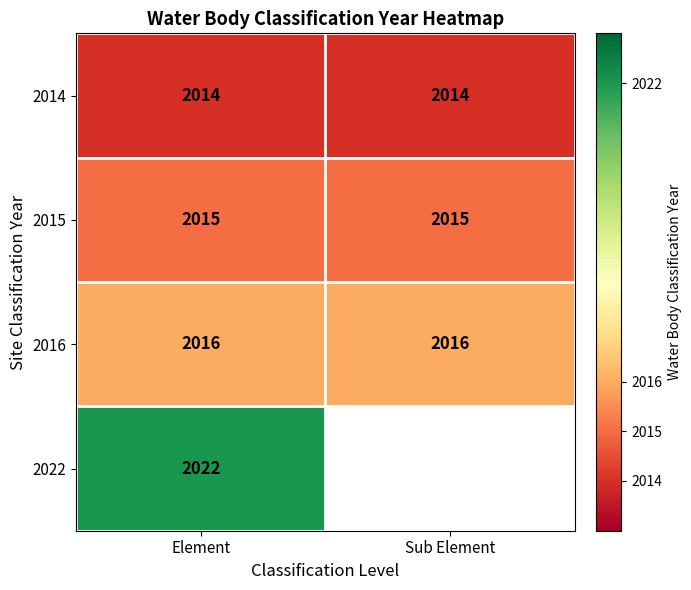

At Element, list the series in order from largest to smallest.

2022, 2016, 2015, 2014